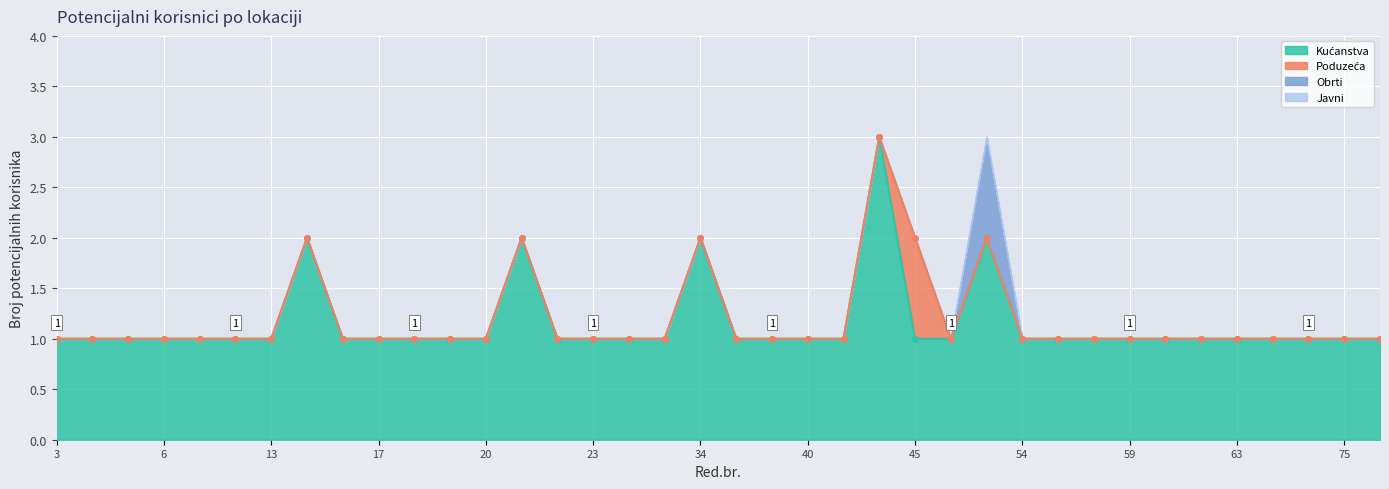

Is it true that Poduzeća equals 0 at 4?

False